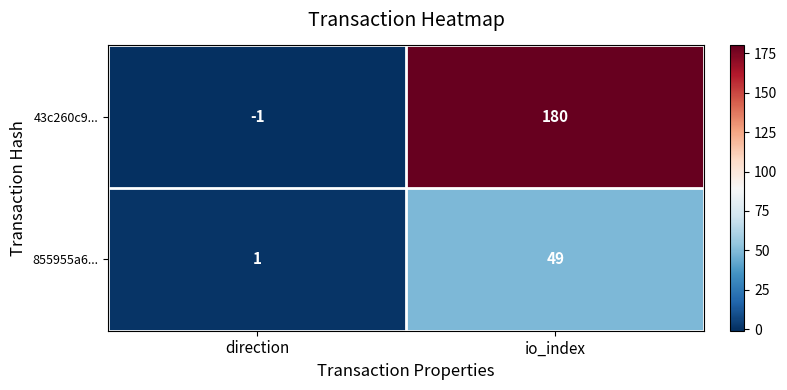

At which category is the sum across all series the highest?

io_index